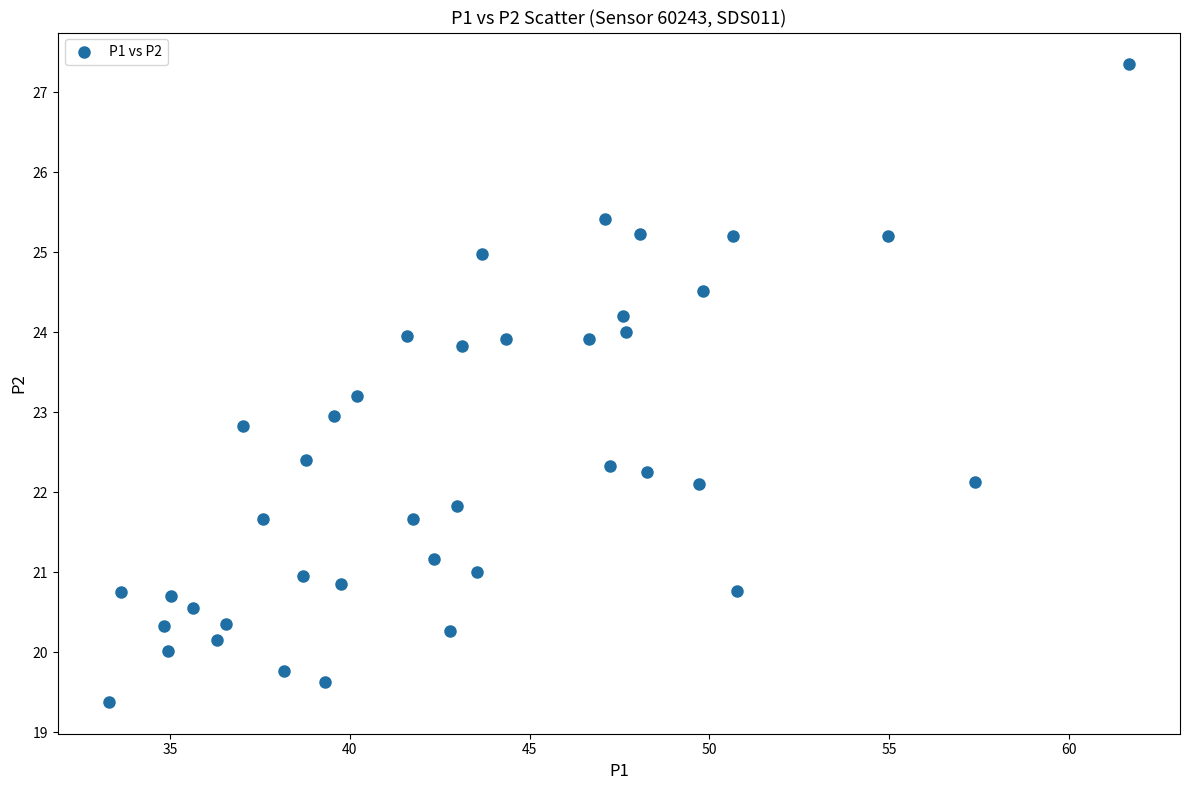

What is the range of Y values (max minus min)?

8.0